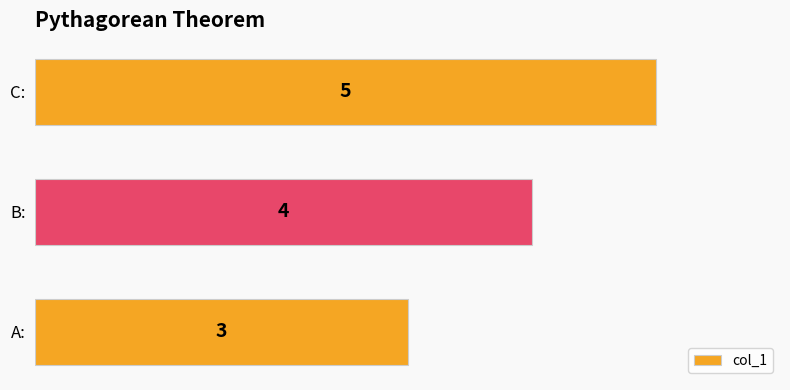

What is the greatest value displayed?

5